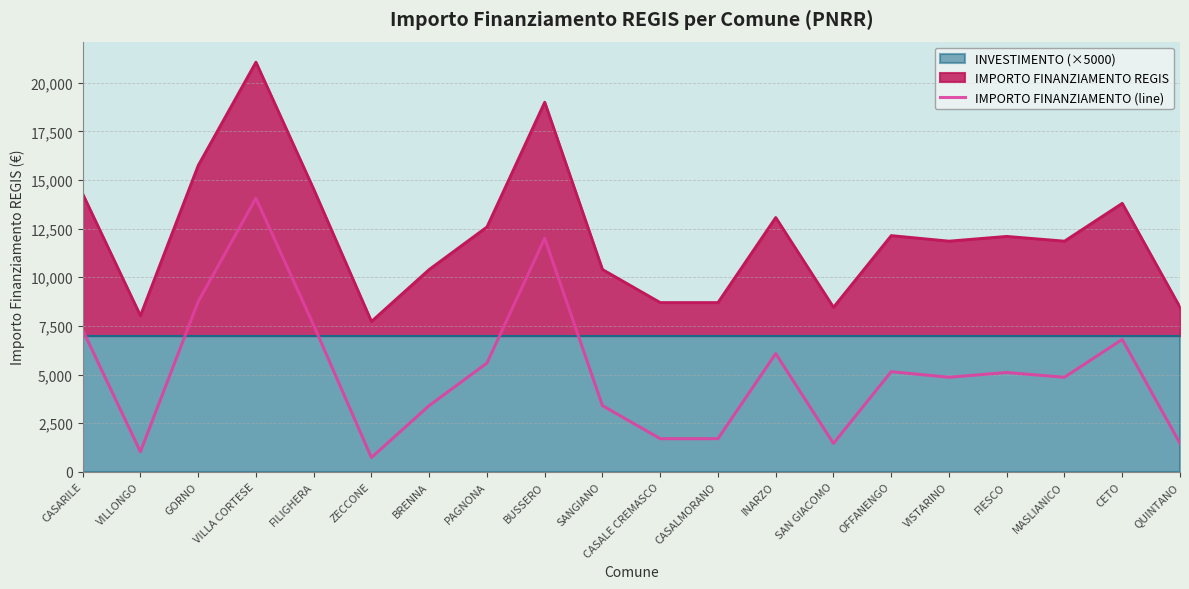

Rank the categories by value from highest to lowest.

VILLA CORTESE, BUSSERO, GORNO, FILIGHERA, CASARILE, CETO, INARZO, PAGNONA, OFFANENGO, FIESCO, VISTARINO, MASLIANICO, BRENNA, SANGIANO, CASALE CREMASCO, CASALMORANO, SAN GIACOMO, QUINTANO, VILLONGO, ZECCONE